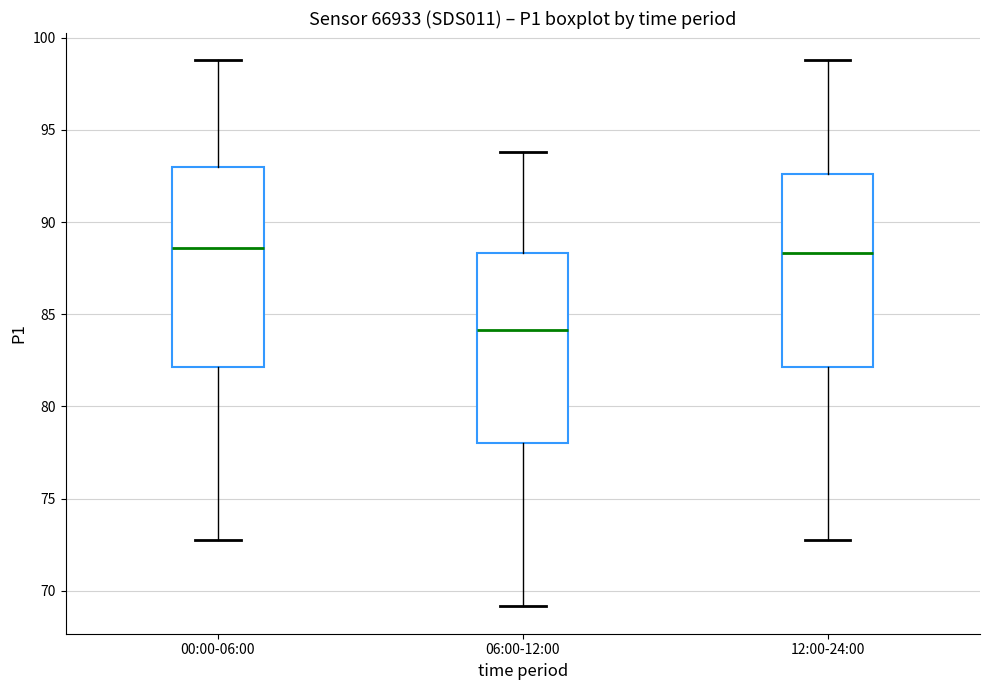

Where is the upper edge of the box for 00:00-06:00 on the y-axis? The values are not printed on the chart, so give them approximately, as read against the axis.

93.0